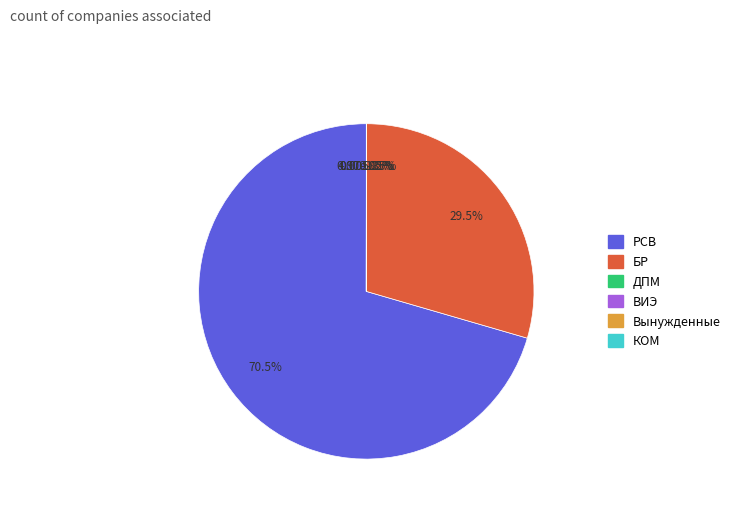

How many segments does this pie chart have?

6